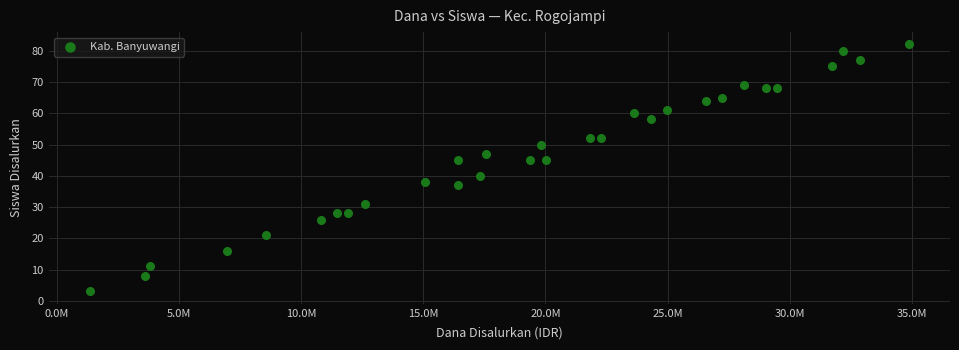

What Y value in the scatter plot is closest to 42?

40